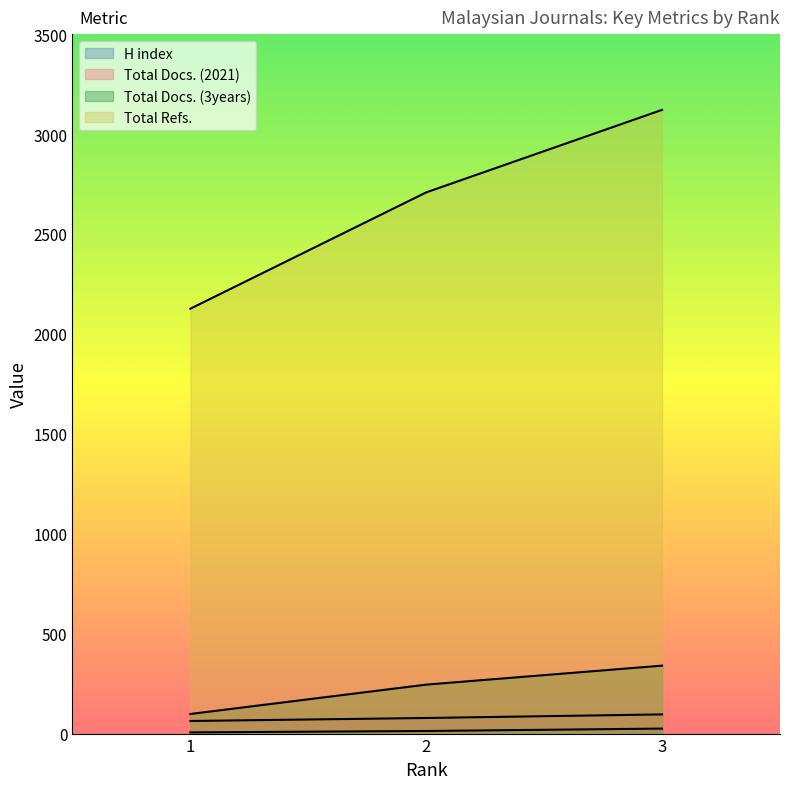

What is the difference between the maximum and minimum values in the Total Docs. (2021) series?

33